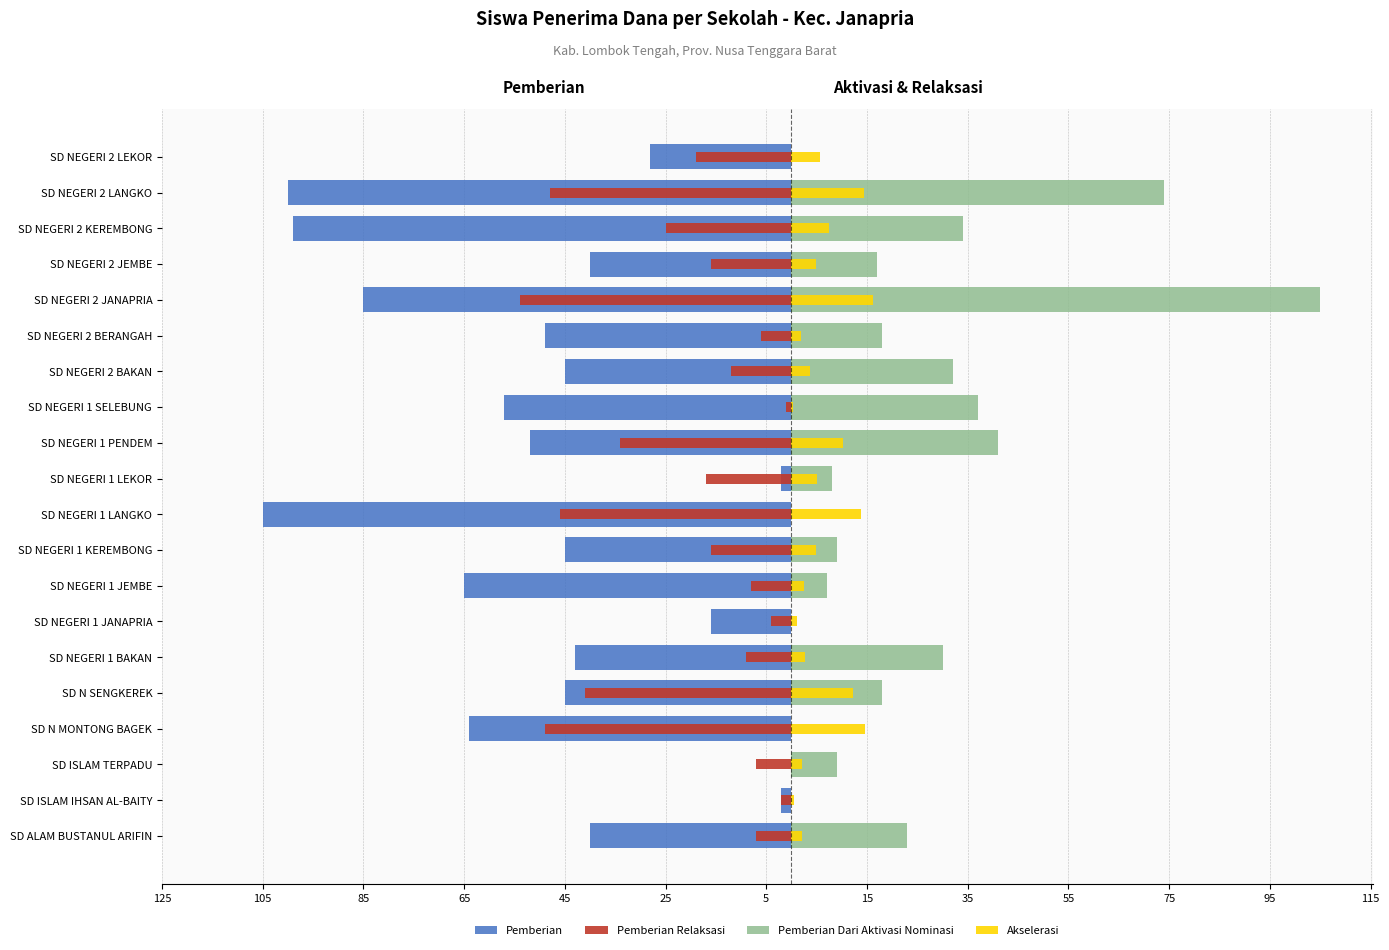

How many categories are shown in the chart?

20